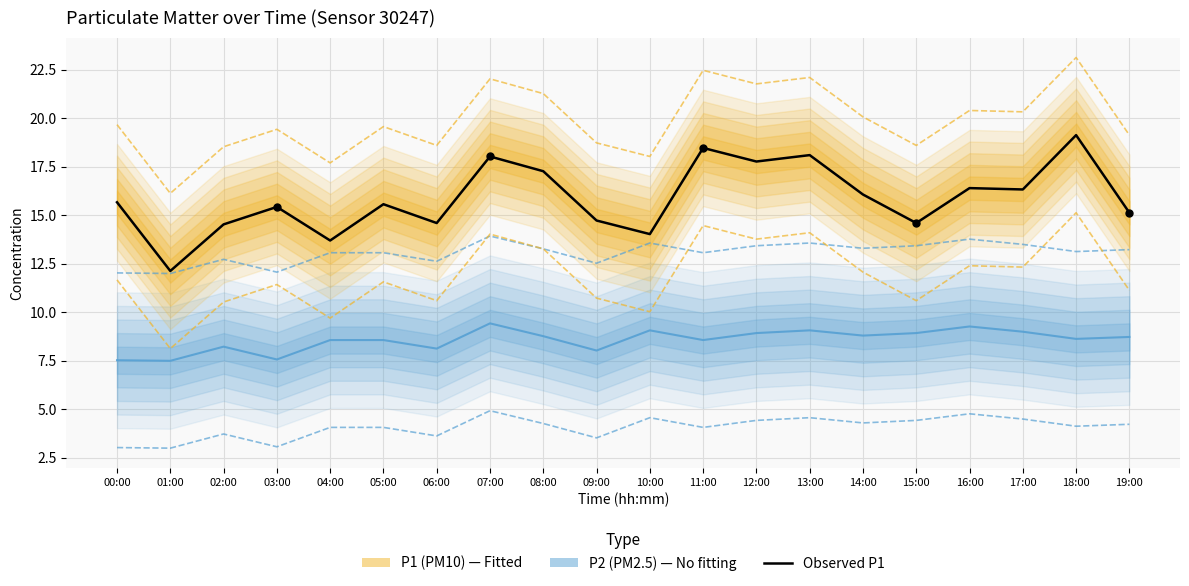

True or false: P1 (PM10) and P2 (PM2.5) cross at least once.

False